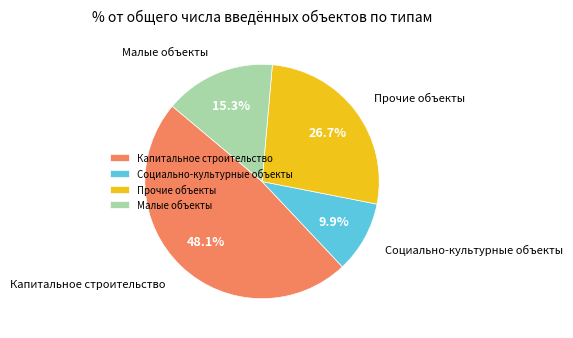

Does Прочие объекты represent more than half of the total?

No